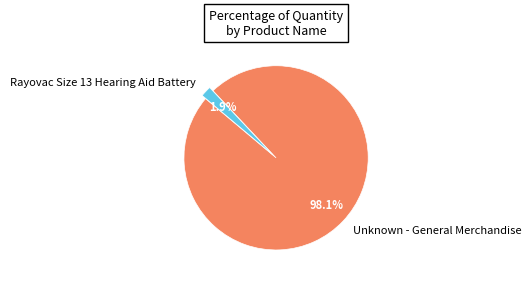

Between Rayovac Size 13 Hearing Aid Battery and Unknown - General Merchandise, which is larger?

Unknown - General Merchandise